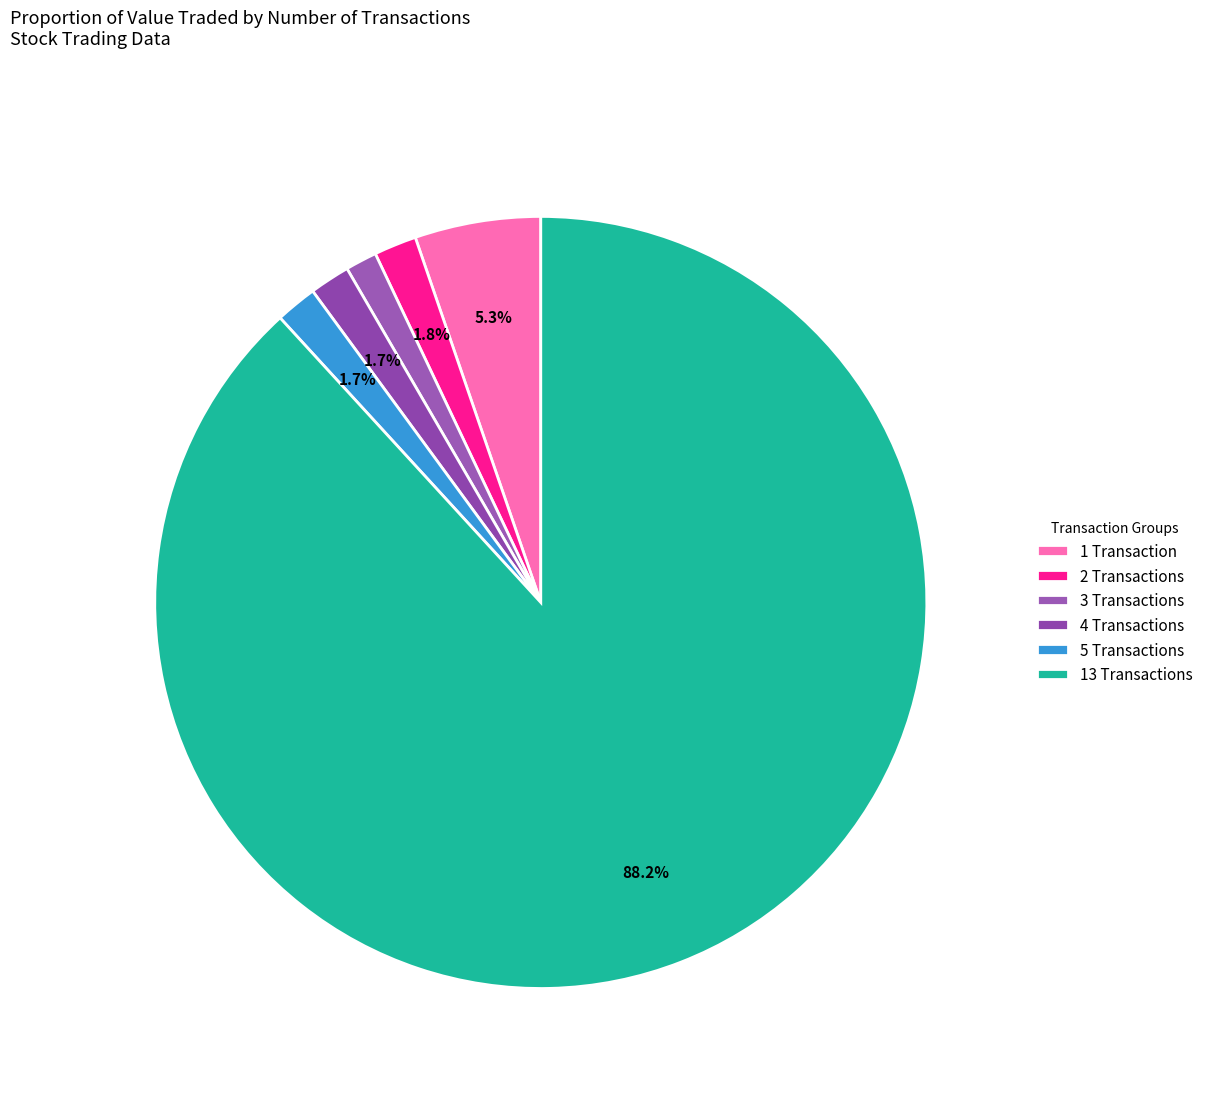

To the nearest percent, what is the difference between the largest and smallest slice percentages?

87%